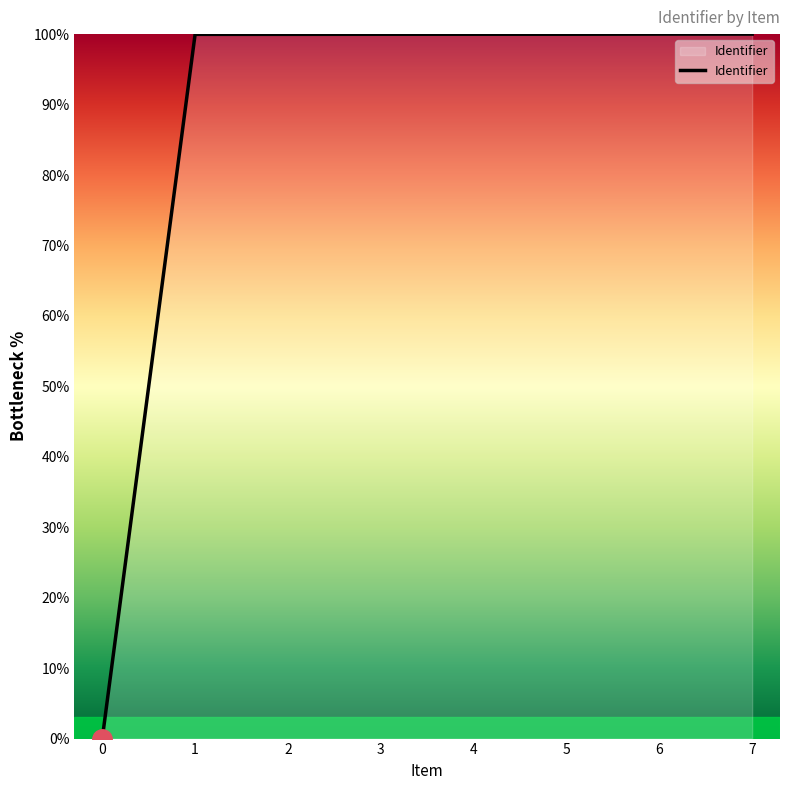

What is the average value?

87.5